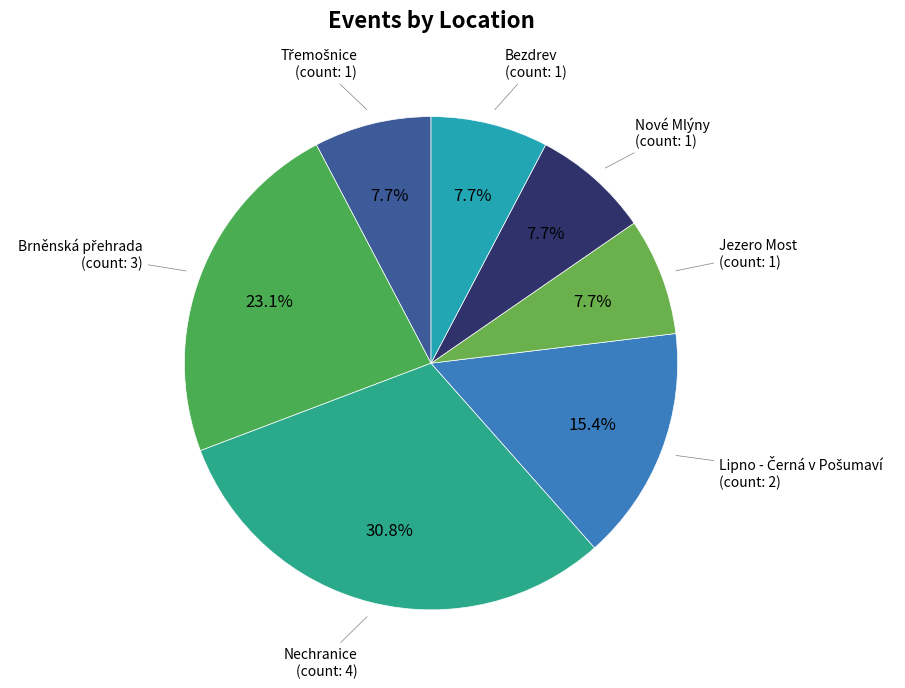

Count the number of slices in the pie.

7